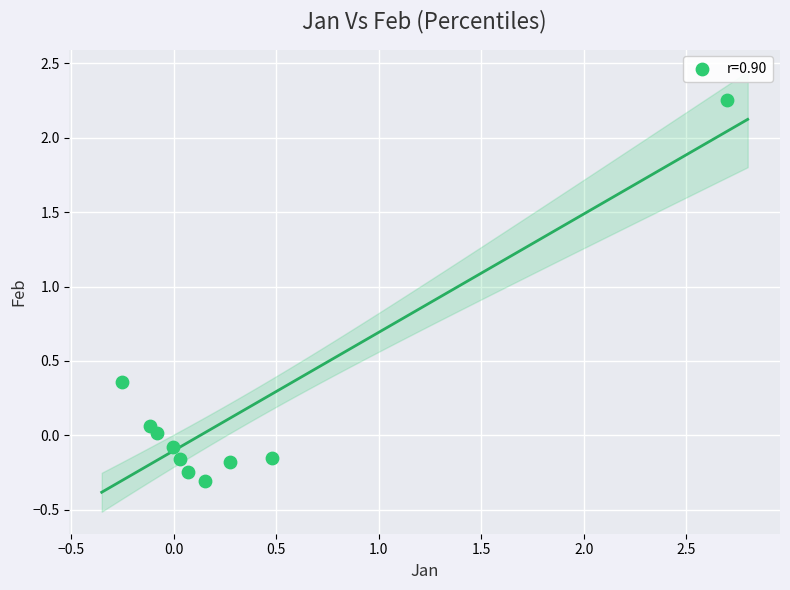

What is the range of X values (max minus min)?

3.0